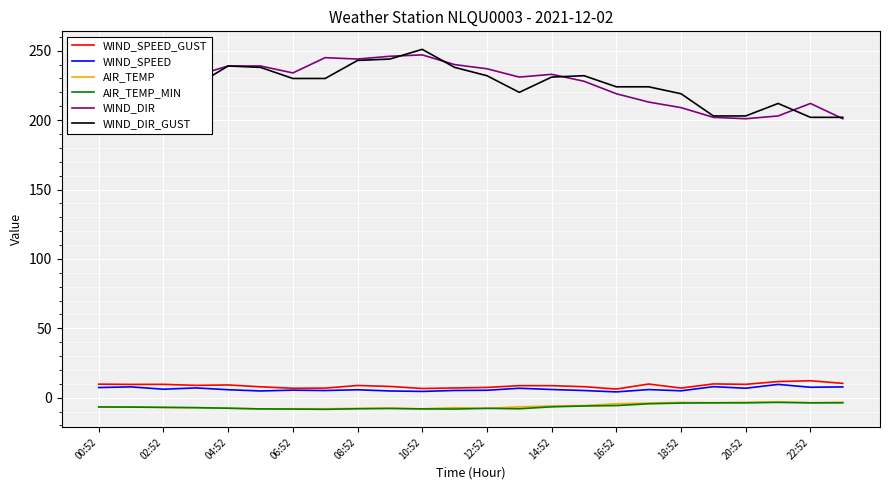

Is this an area chart (filled region under the line)?

No